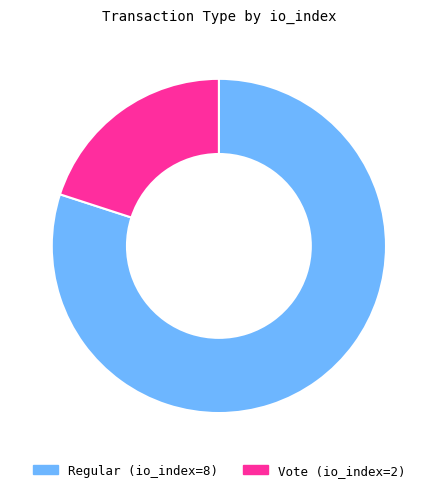

Count the number of slices in the pie.

2